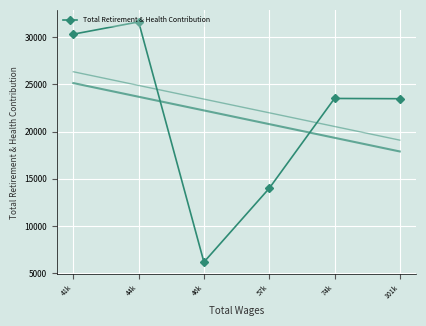

Which has a higher value, 44k or 46k?

44k